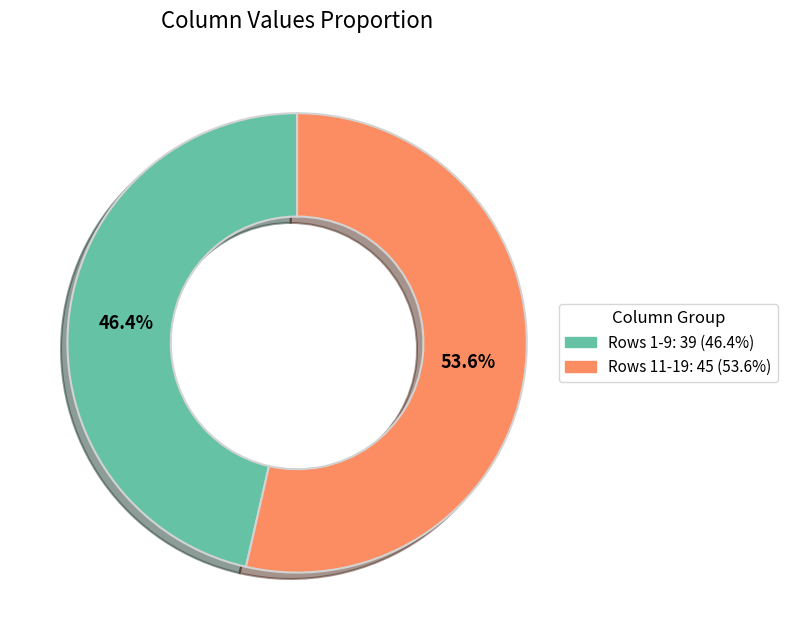

Is there any slice that represents more than half of the pie?

Yes